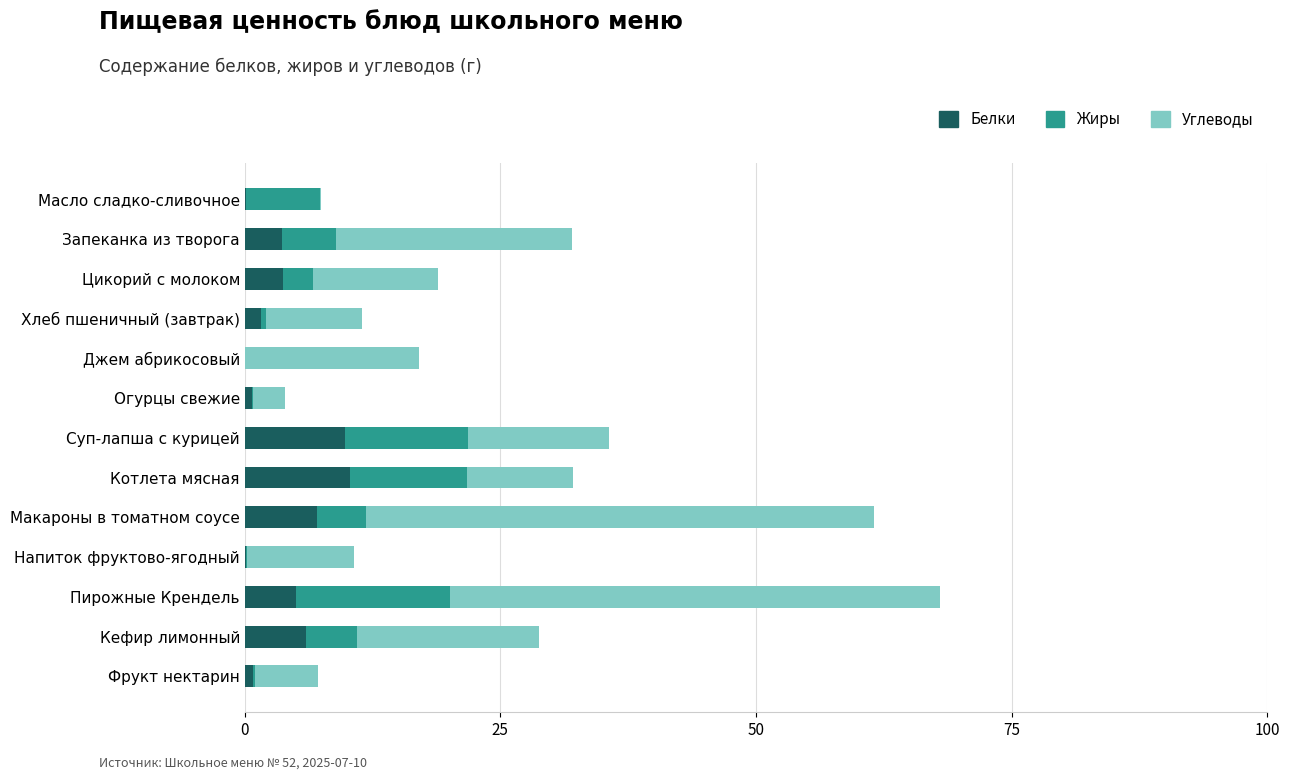

The value of Белки at Макароны в томатном соусе is 7.1. True or false?

True